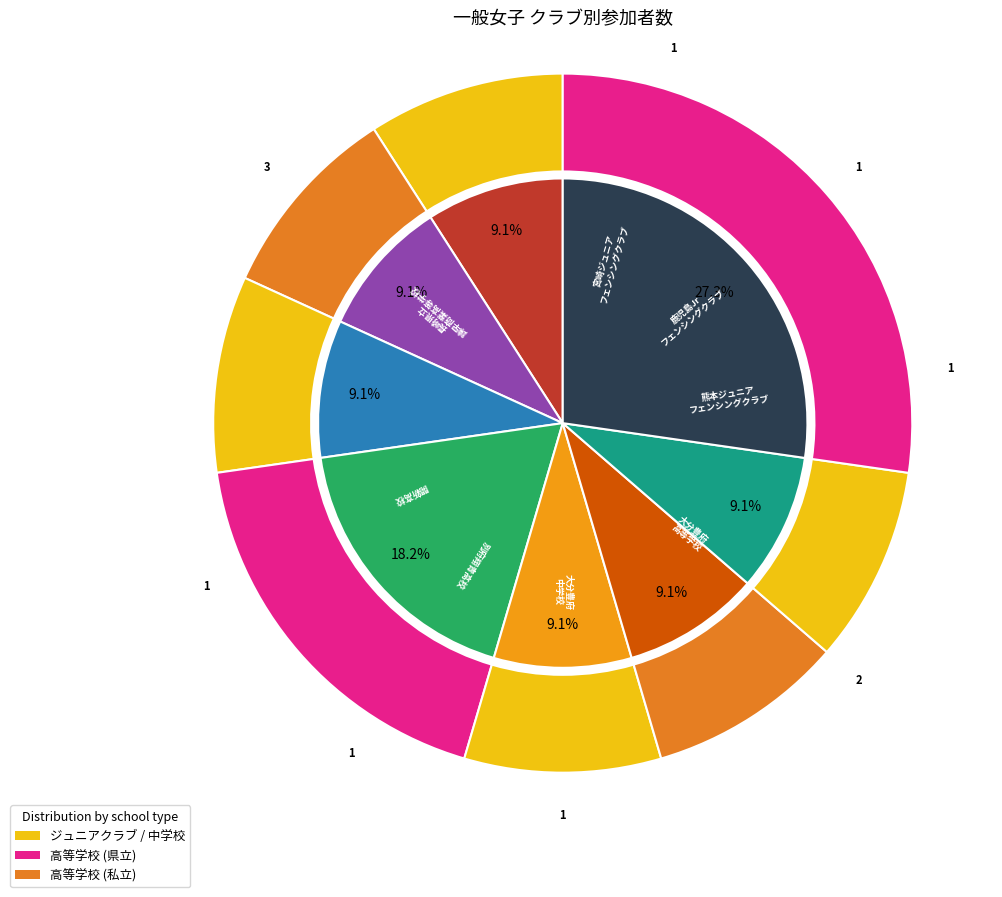

How much of the chart is everything except 別府翔青高校?

90.9%